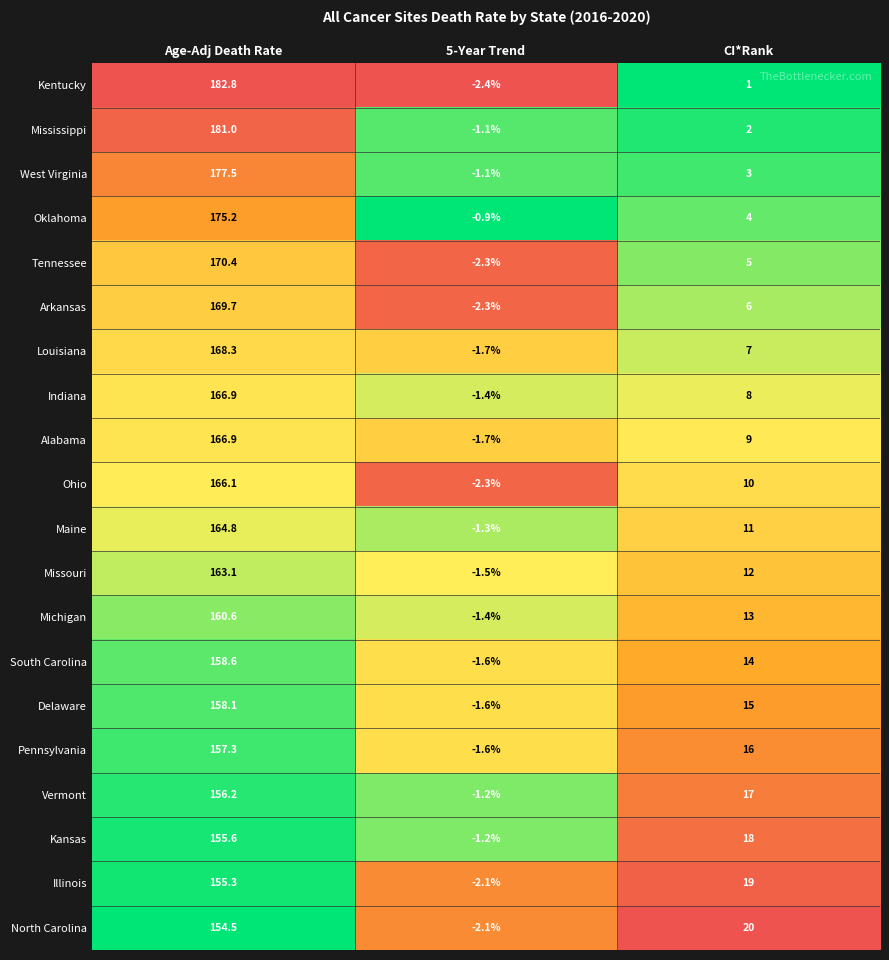

The value of Michigan at 5-Year Trend is -1.4. True or false?

True